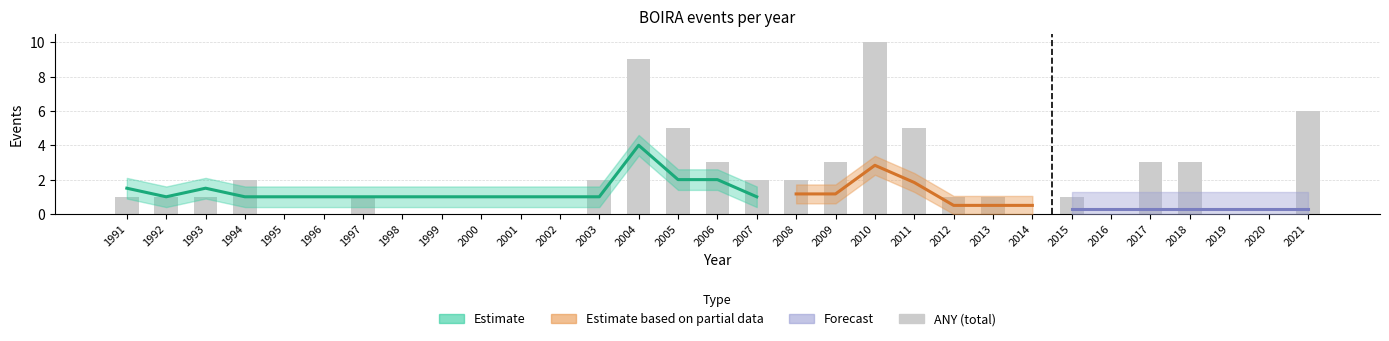

What is the sum of all values?

62